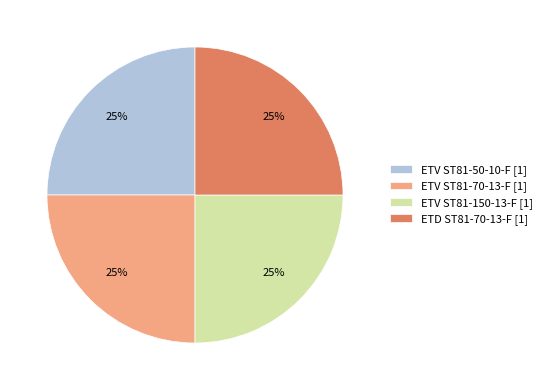

What is the ratio of the value at ETV ST81-70-13-F to the value at ETD ST81-70-13-F?

1.0